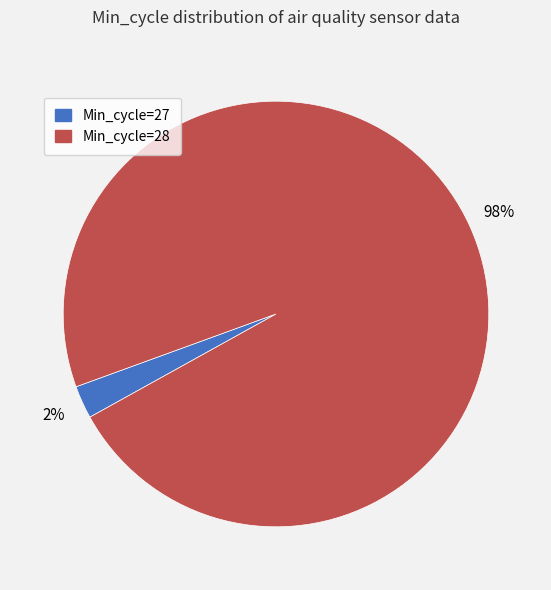

Is there a majority slice in this chart?

Yes